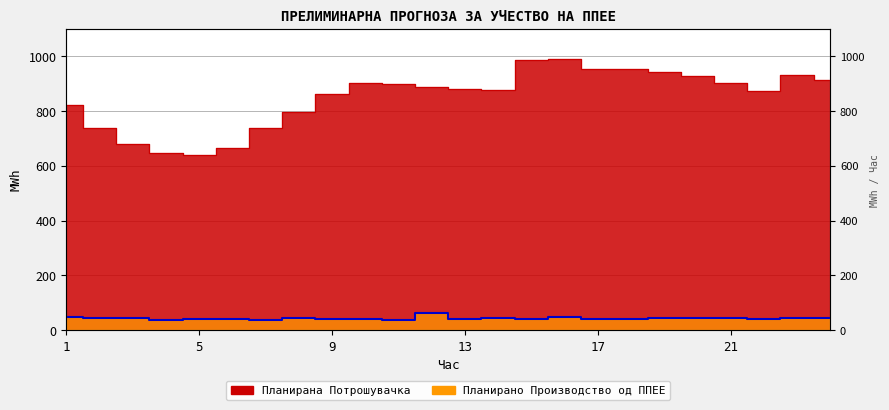

What is the value of the Планирана Потрошувачка point at the 5th from the left?

638.0